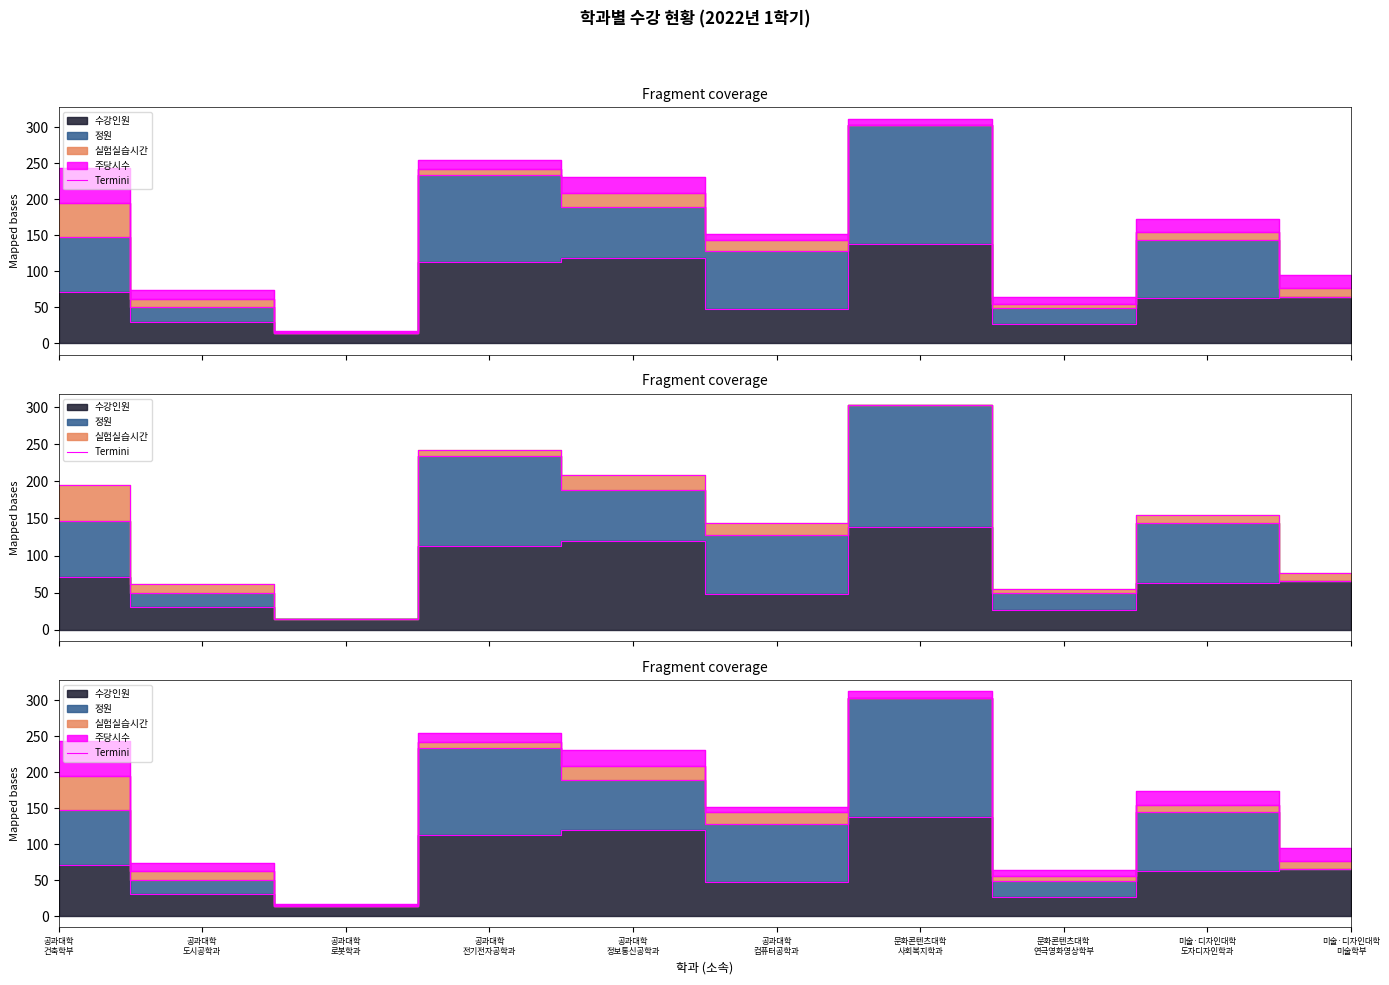

Which category has the highest value across all series?

문화콘텐츠대학
사회복지학과